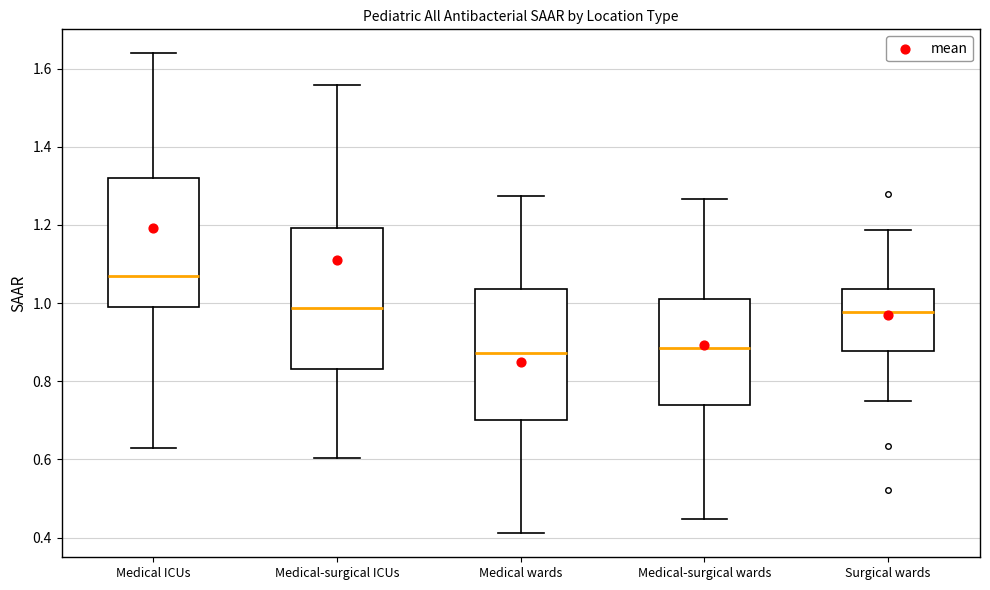

Where does the median line of the box for Medical wards sit on the y-axis? The values are not printed on the chart, so give them approximately, as read against the axis.

0.88